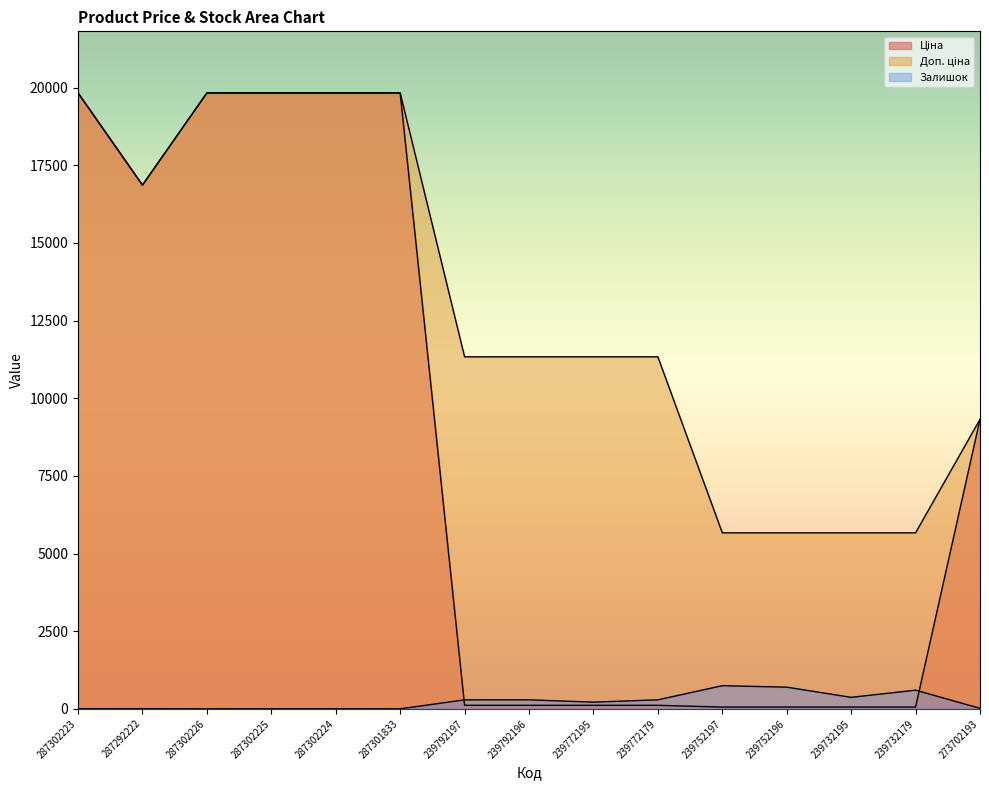

What is the difference between the second highest and minimum values in the Ціна series?

19774.4